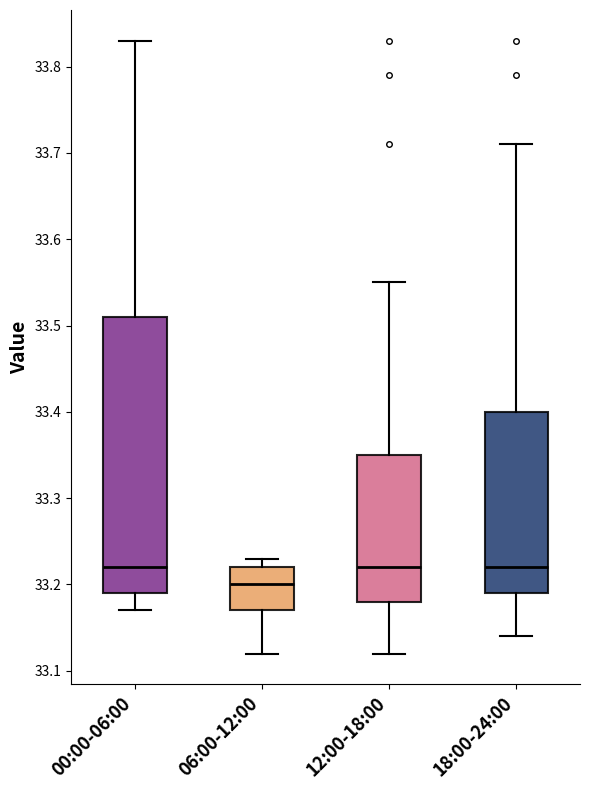

Reading left to right, read every box against the y-axis: the position of its median line, the range the box covers, and the ends of its whiskers. The values are not printed on the chart, so give them approximately, as read against the axis.

00:00-06:00: median 33.22, box 33.19 to 33.51, whiskers 33.17 to 33.83
06:00-12:00: median 33.20, box 33.17 to 33.22, whiskers 33.12 to 33.23
12:00-18:00: median 33.22, box 33.18 to 33.35, whiskers 33.12 to 33.55
18:00-24:00: median 33.22, box 33.19 to 33.40, whiskers 33.14 to 33.71